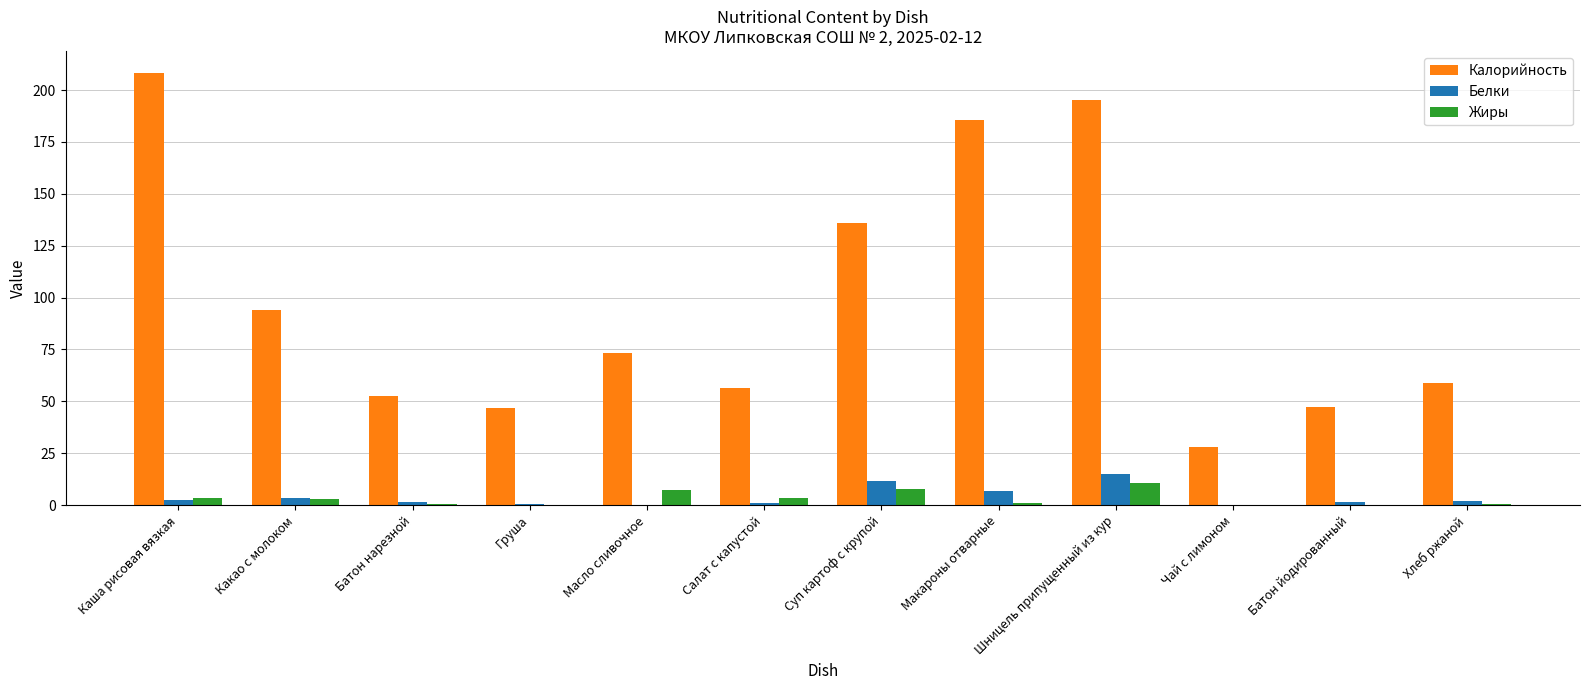

Where is Калорийность nearest to the value 118?

Суп картоф с крупой